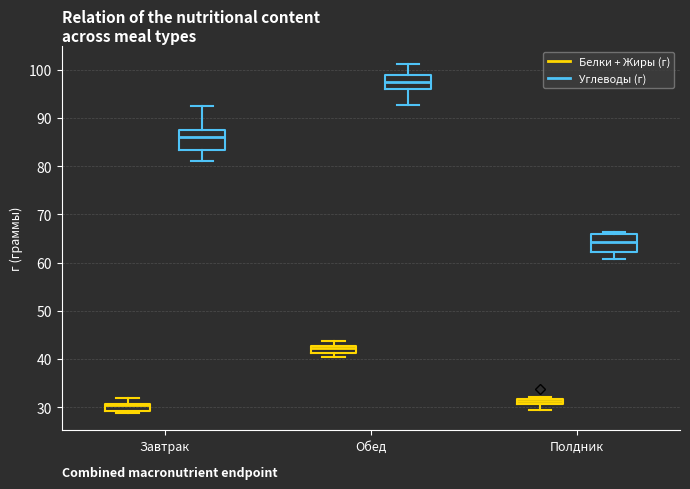

Where is the upper edge of the box for Завтрак (Углеводы (г)) on the y-axis? The values are not printed on the chart, so give them approximately, as read against the axis.

88